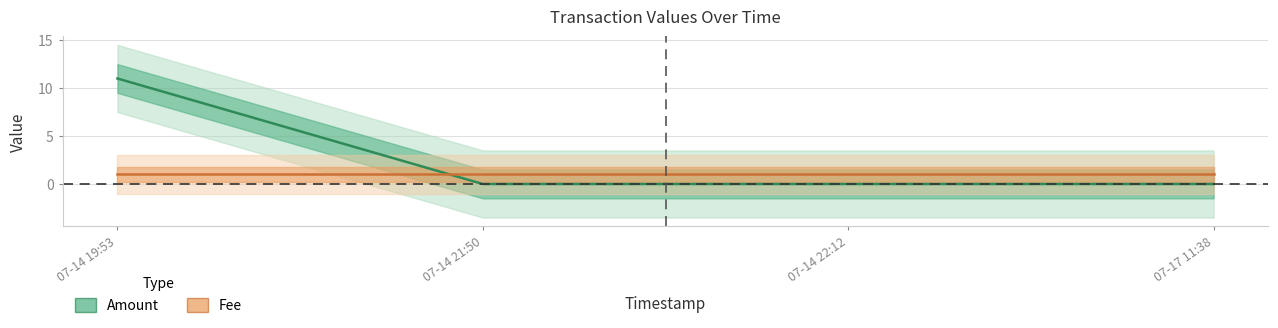

How many times do Amount and Fee cross each other?

1